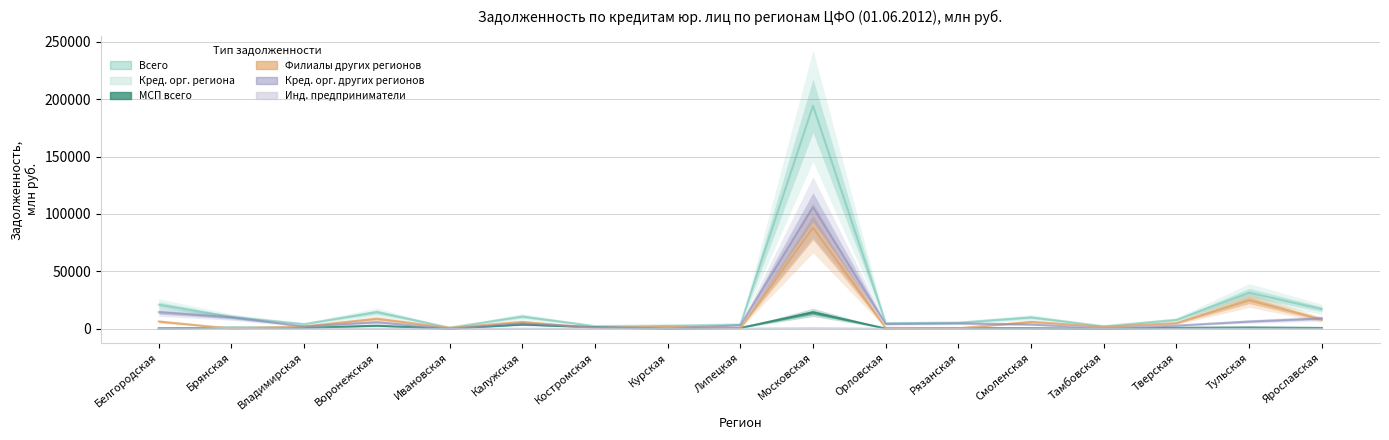

What position from the right is Ярославская?

1